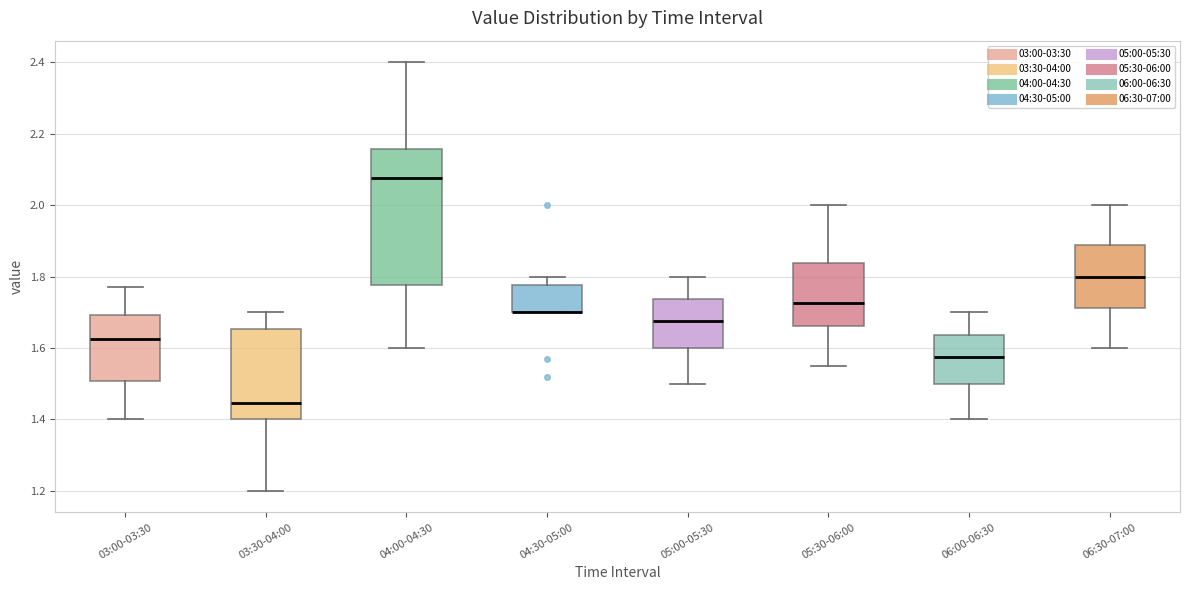

Which box is the tallest, from its lower edge to its upper edge?

04:00-04:30